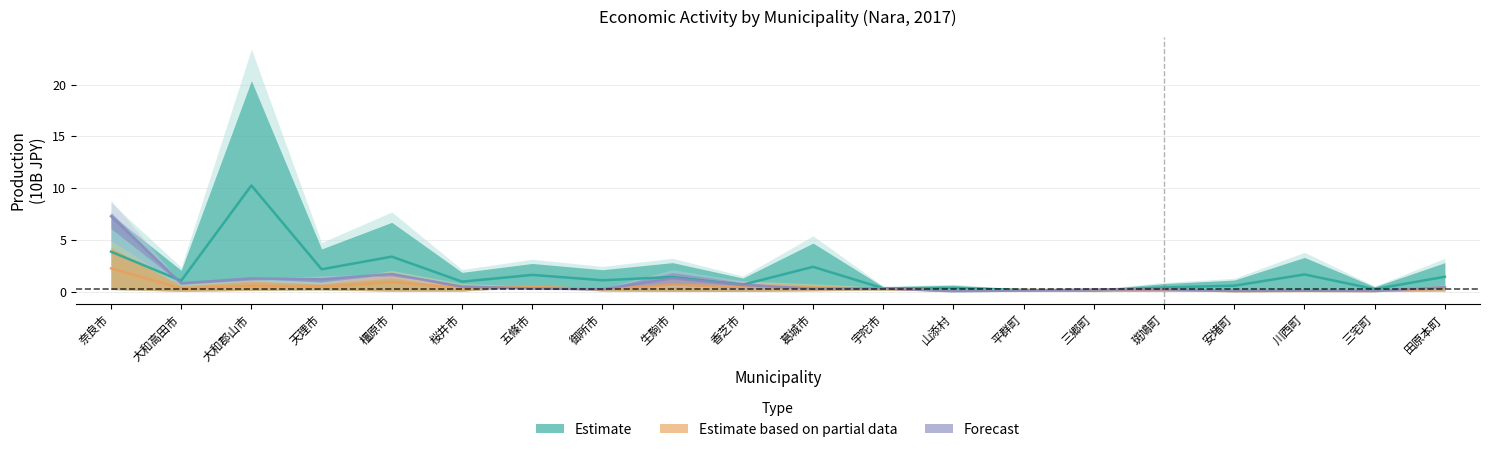

The value of 製造業 at 三郷町 is 0.1. True or false?

True